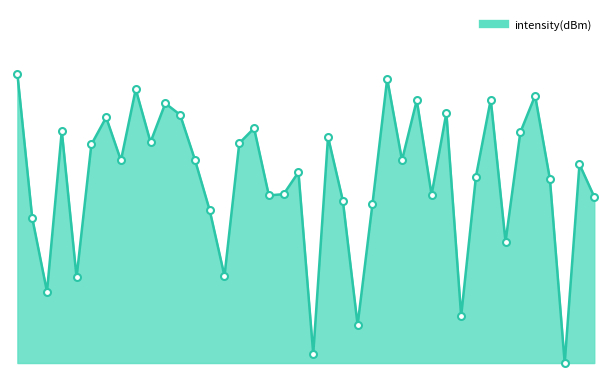

Does the chart have visible grid lines?

No